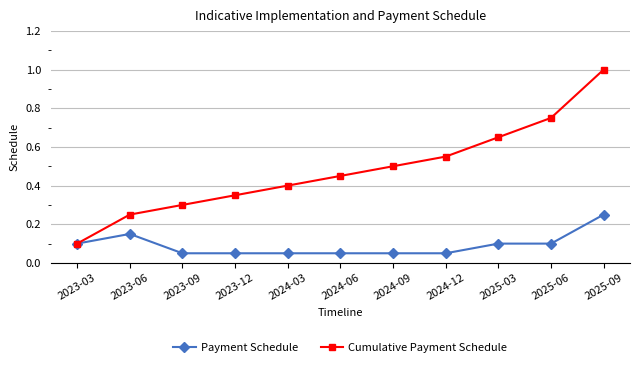

Is the value of Cumulative Payment Schedule at 2025-03 greater than the value of Payment Schedule at 2025-09?

Yes